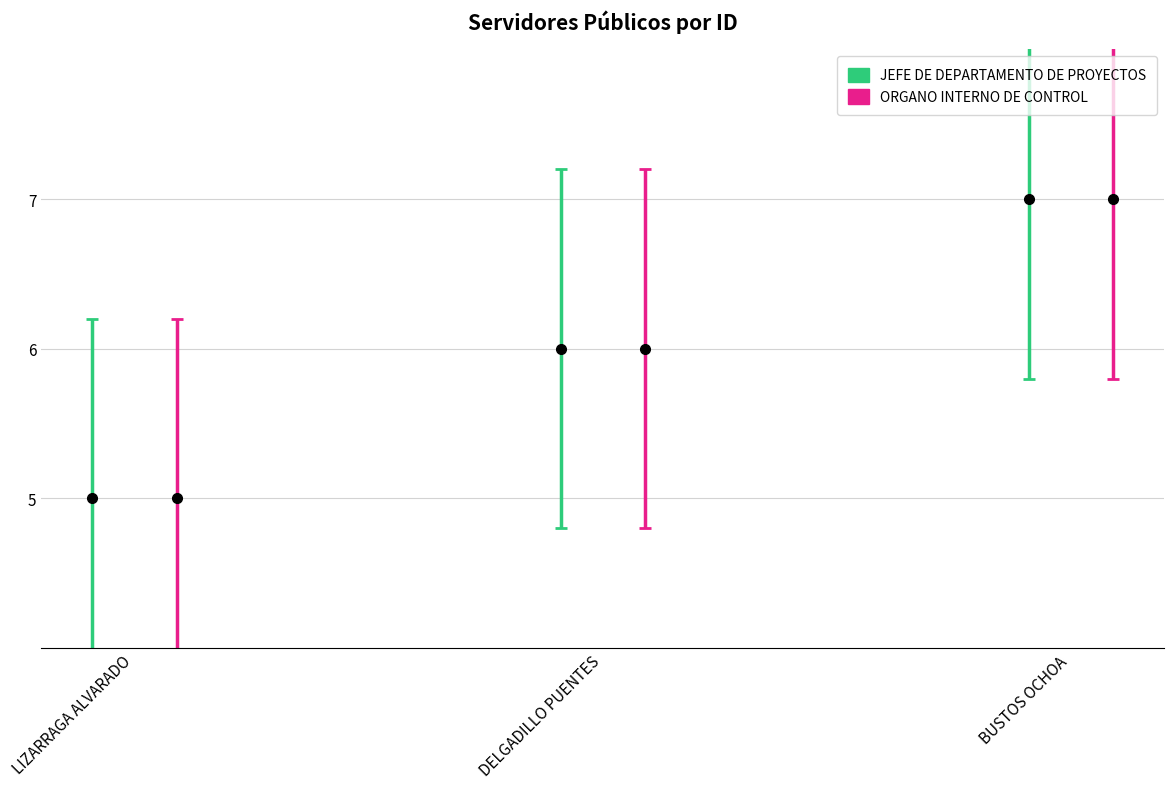

True or false: ORGANO INTERNO DE CONTROL has a value of 8.6 at LIZARRAGA ALVARADO.

False